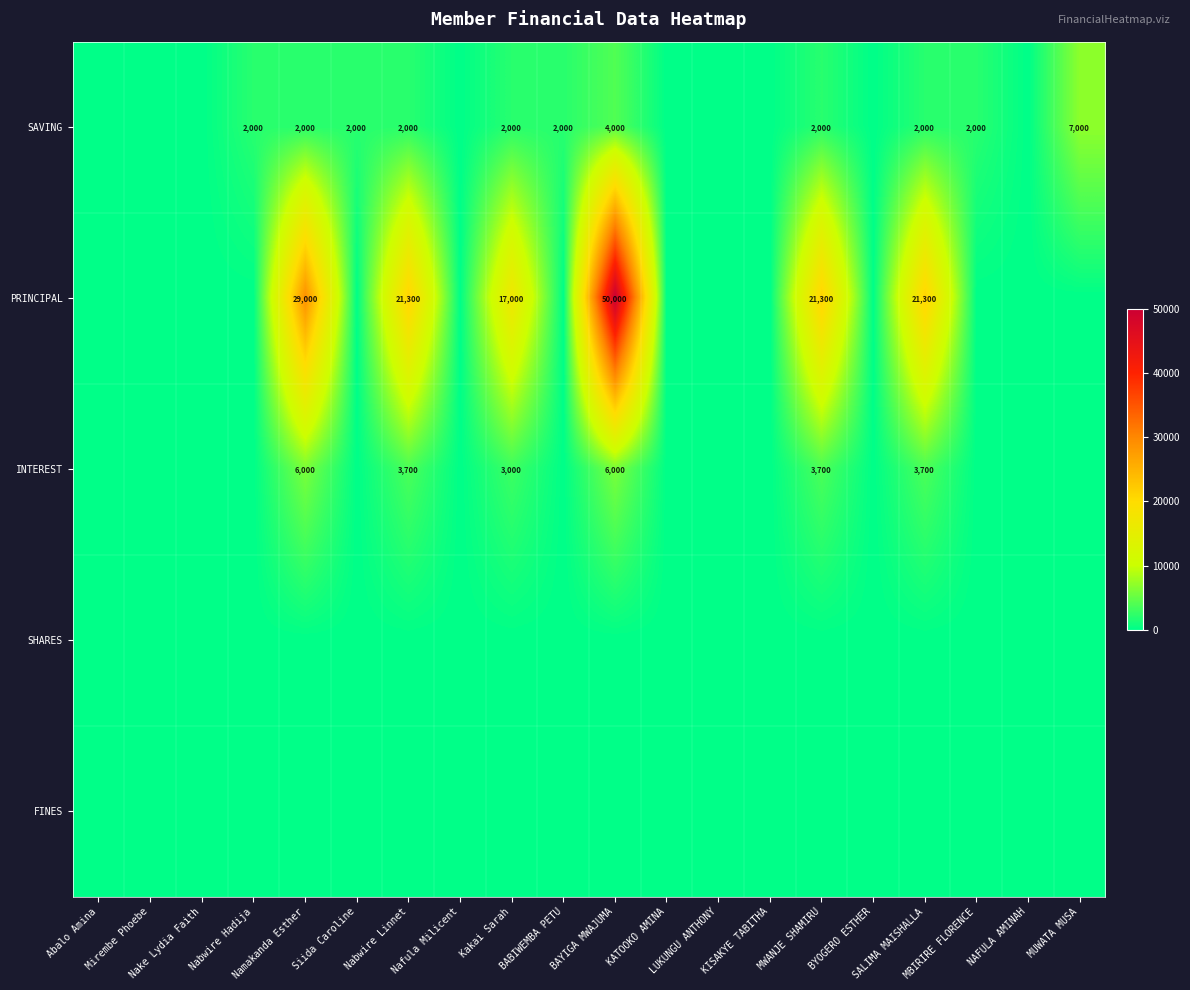

What is the sum of the PRINCIPAL values at Kakai Sarah and MWANJE SHAMIRU?

38300